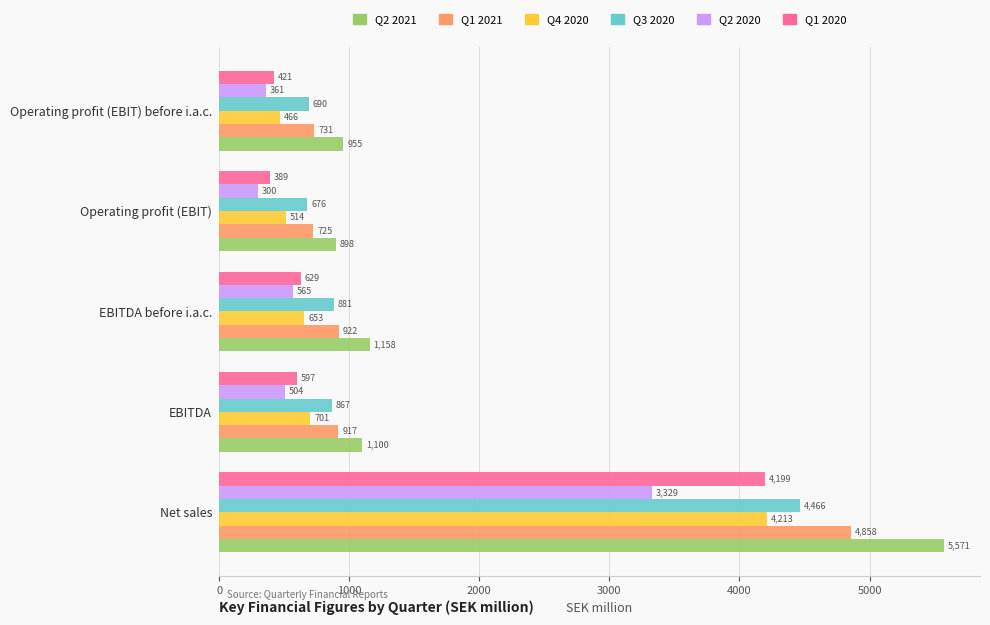

List the labels in order of Q4 2020 value, smallest first.

Operating profit (EBIT) before i.a.c., Operating profit (EBIT), EBITDA before i.a.c., EBITDA, Net sales